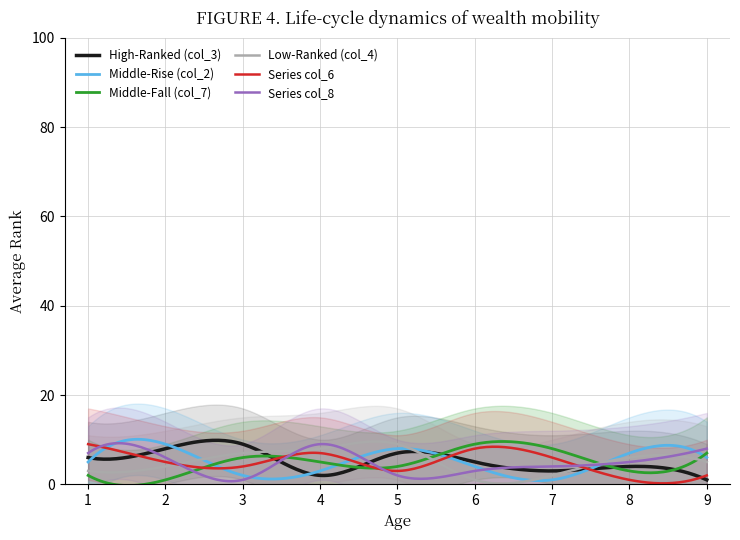

The value of col_3 at 3 is 2. True or false?

False